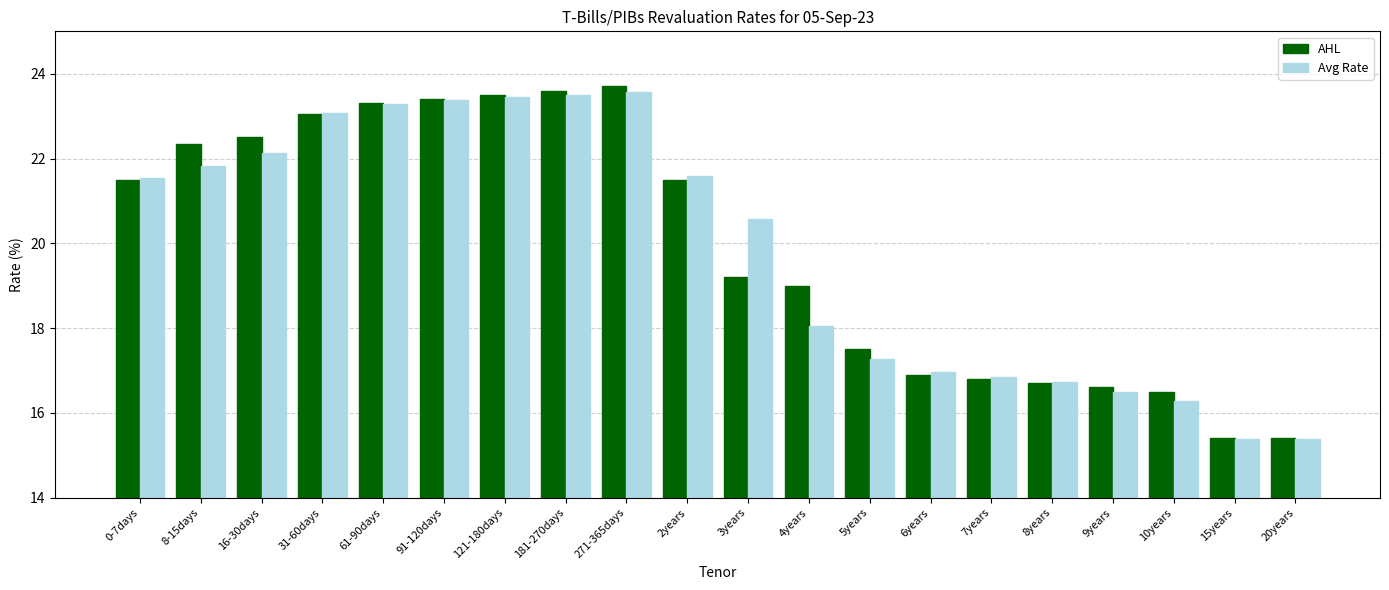

Reading left to right, transcribe all the data shown in this chart.

AHL: 21.5	22.4	22.5	23.1	23.3	23.4	23.5	23.6	23.7	21.5	19.2	19.0	17.5	16.9	16.8	16.7	16.6	16.5	15.4	15.4
Avg Rate: 21.5	21.8	22.1	23.1	23.3	23.4	23.4	23.5	23.6	21.6	20.6	18.1	17.3	17.0	16.8	16.7	16.5	16.3	15.4	15.4